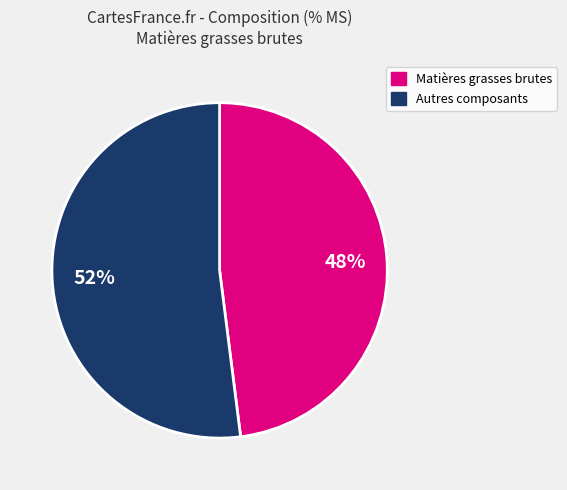

Is there a majority slice in this chart?

Yes